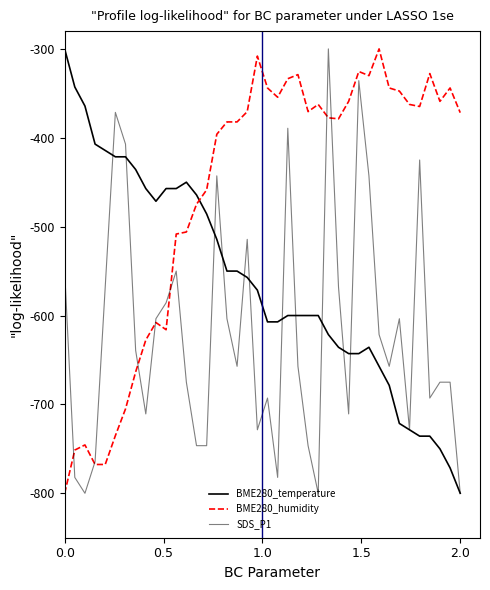

How many lines are shown in the chart?

3